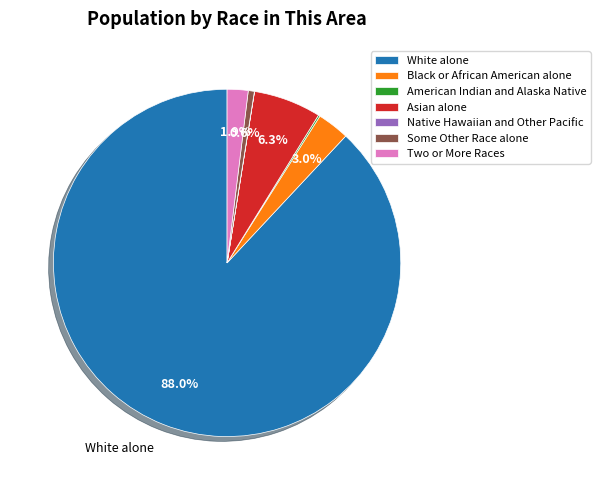

Does White alone account for over 50% of the chart?

Yes